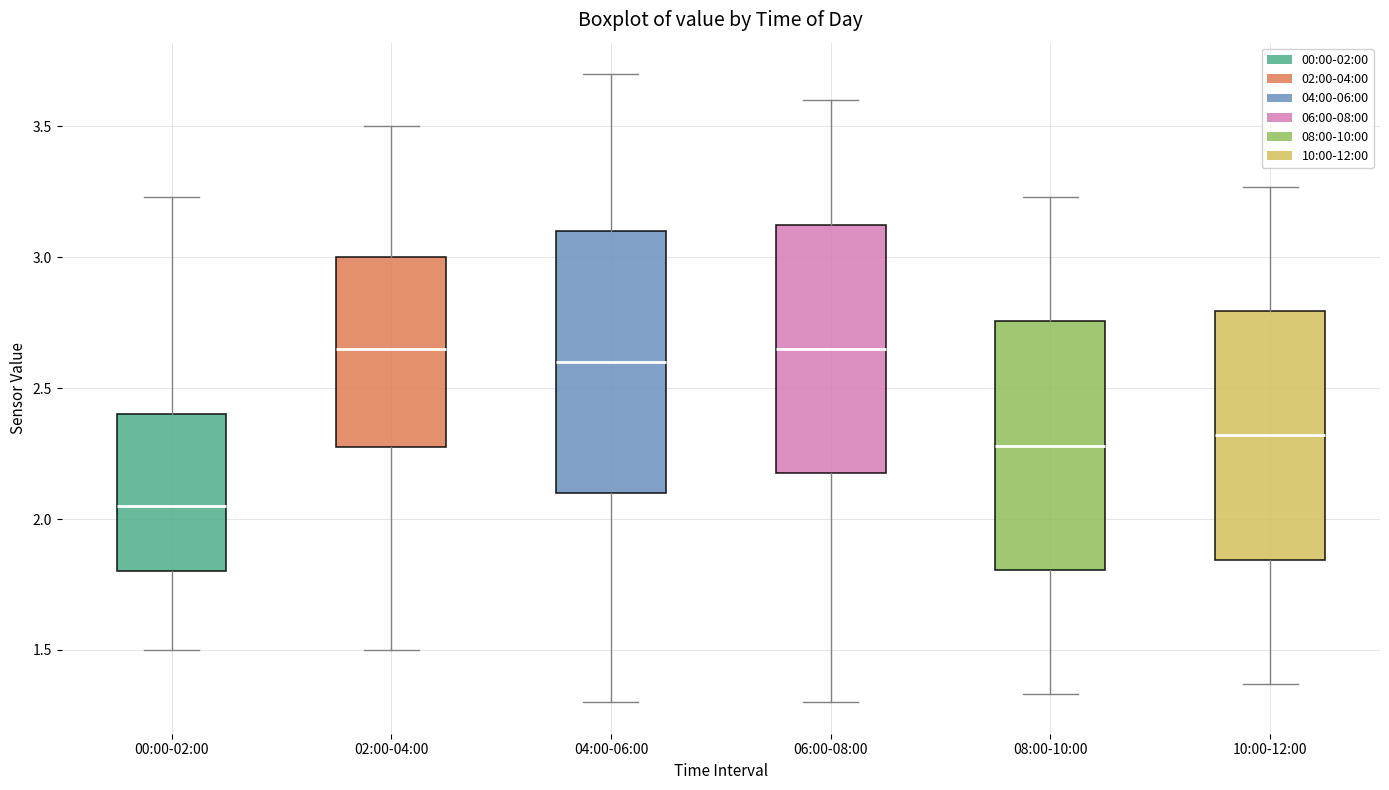

Where is the lower edge of the box for 02:00-04:00 on the y-axis? The values are not printed on the chart, so give them approximately, as read against the axis.

2.30